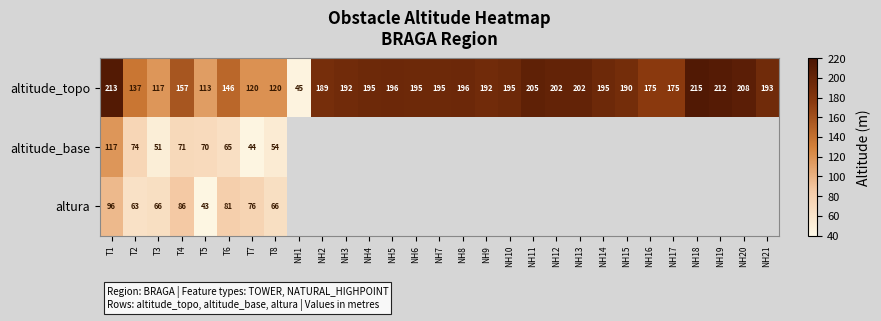

True or false: altitude_base has a value of 22 at T4.

False